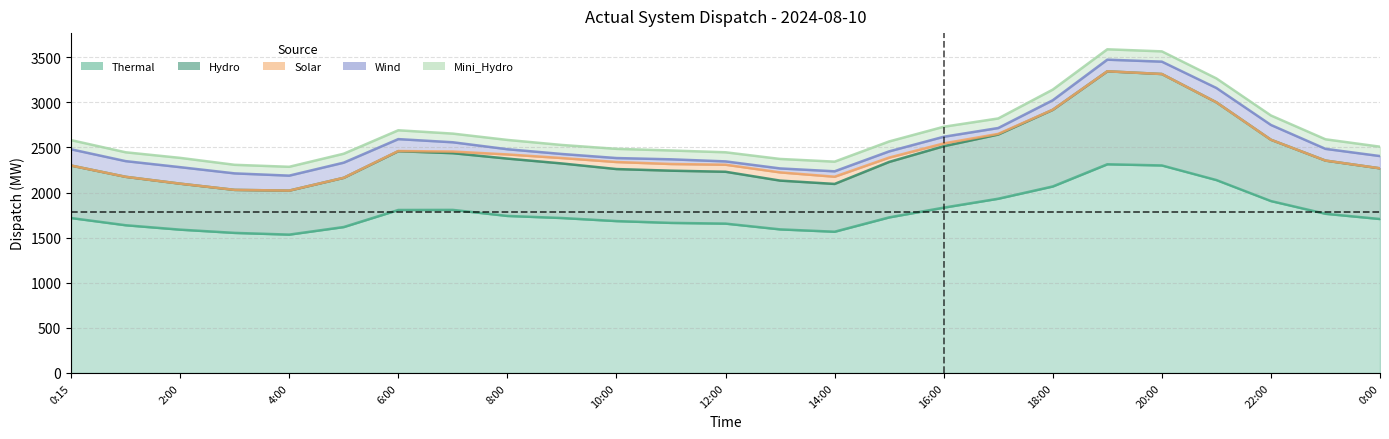

True or false: Mini_Hydro and Solar cross at least once.

False